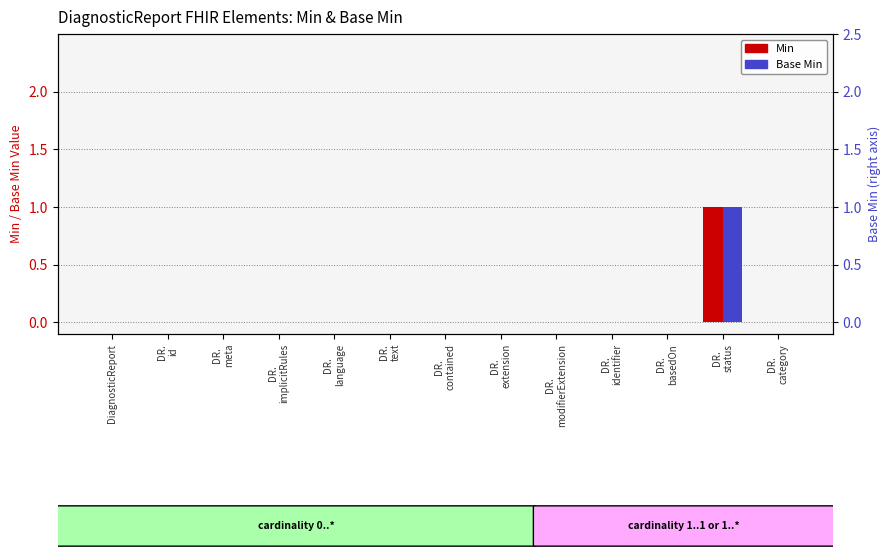

How many values in the Min series exceed 0?

1